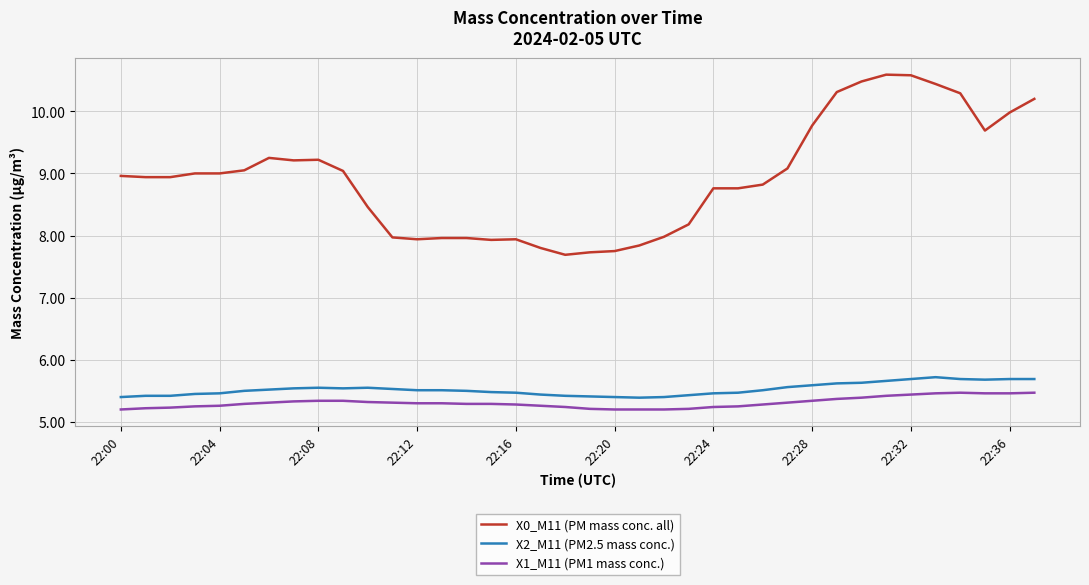

Rank the series by their maximum value, from highest to lowest.

X0_M11 (PM mass conc. all), X2_M11 (PM2.5 mass conc.), X1_M11 (PM1 mass conc.)